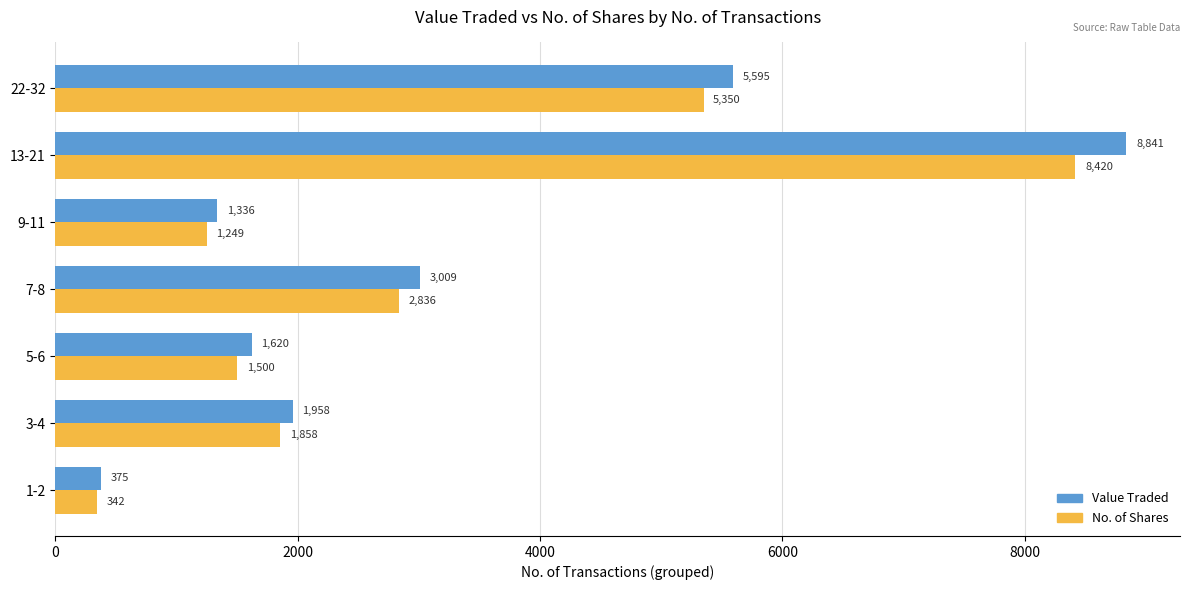

At how many categories does at least one series exceed 4629?

2